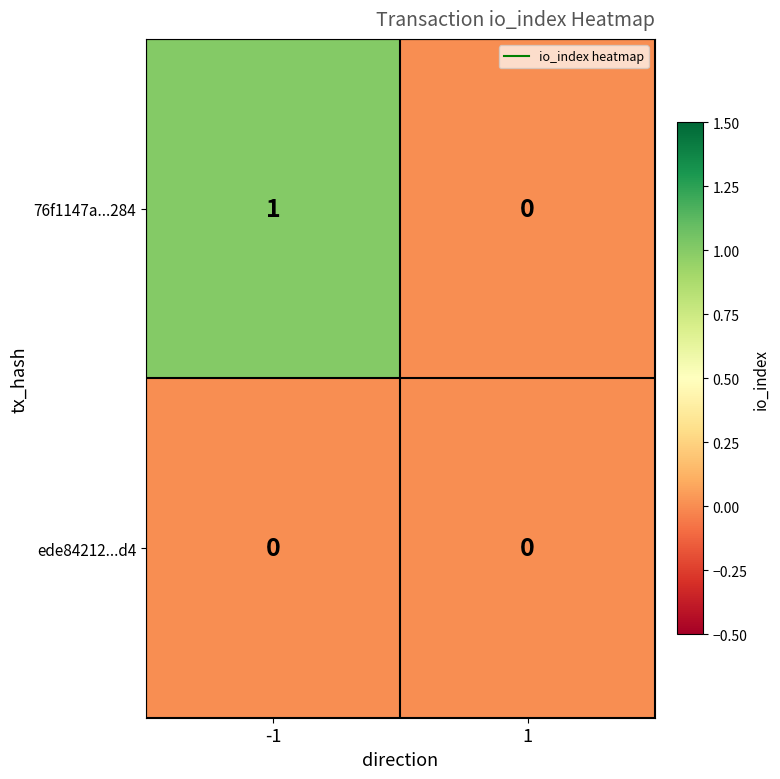

How many series are shown in this chart?

2